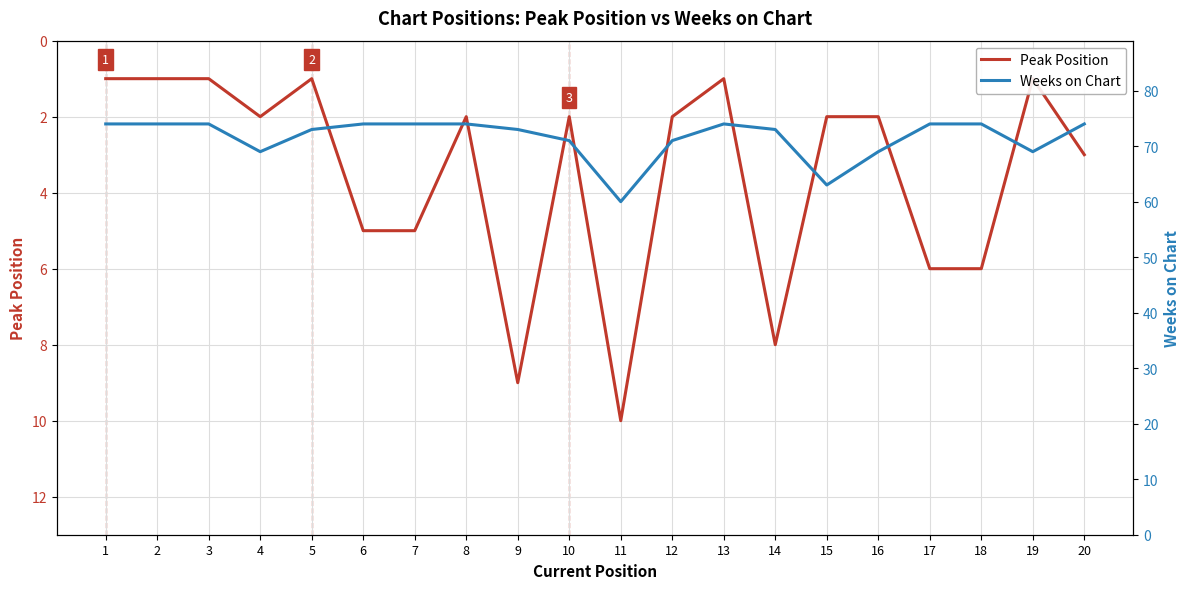

Between 6 and 7, which is larger?

6